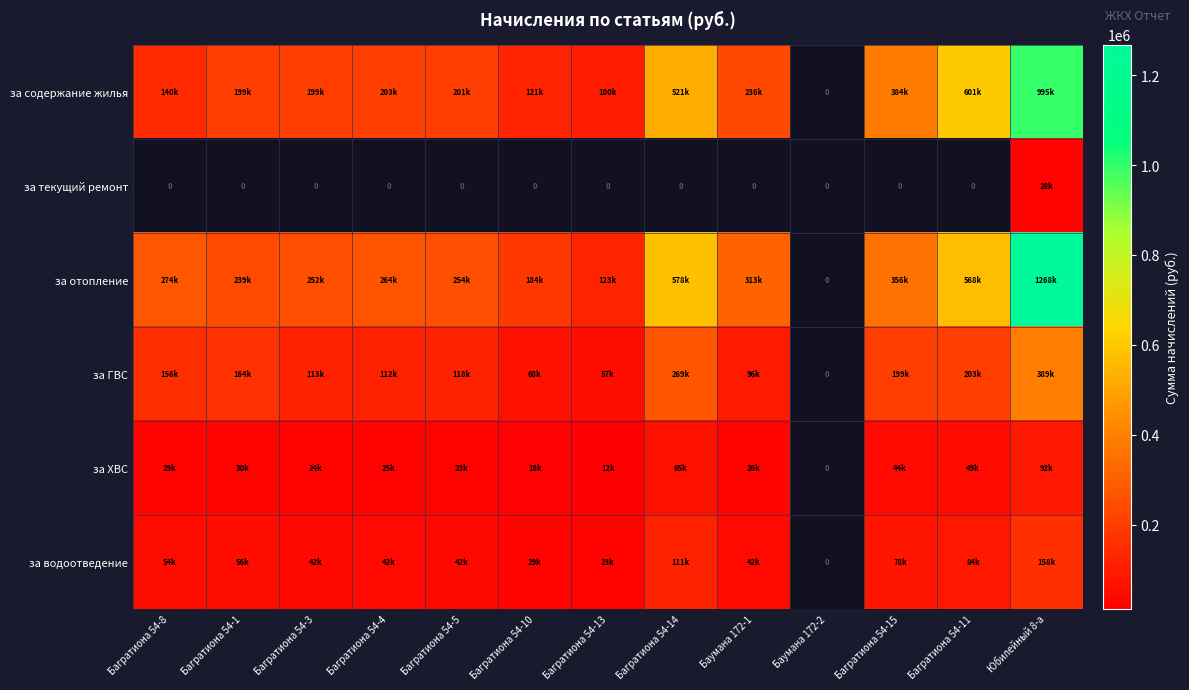

Which series changed the most between Багратиона 54-15 and Юбилейный 8-а?

за отопление